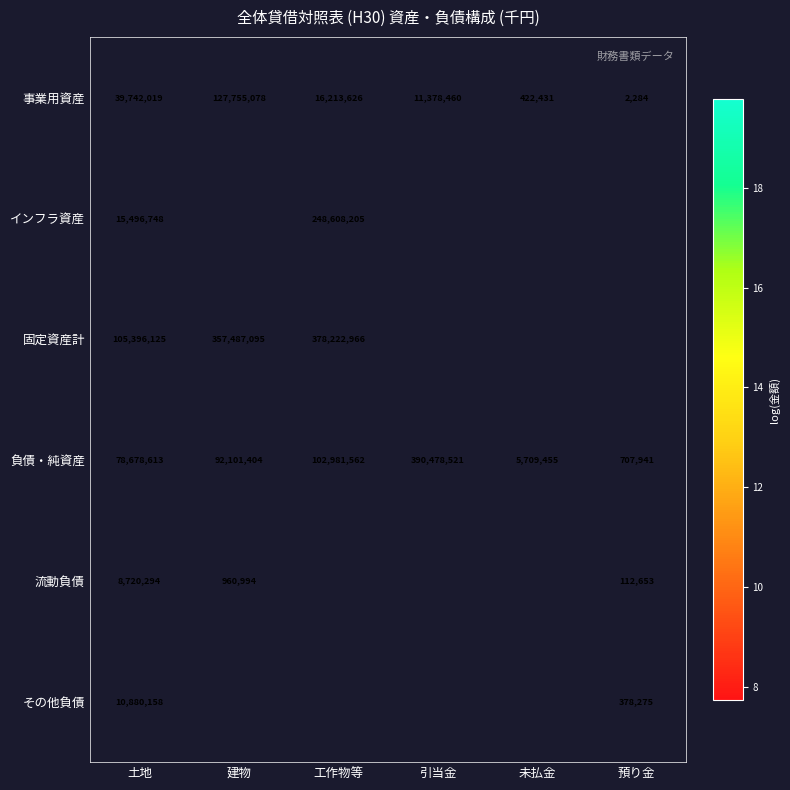

Which category has the lowest value in the 事業用資産 series?

預り金